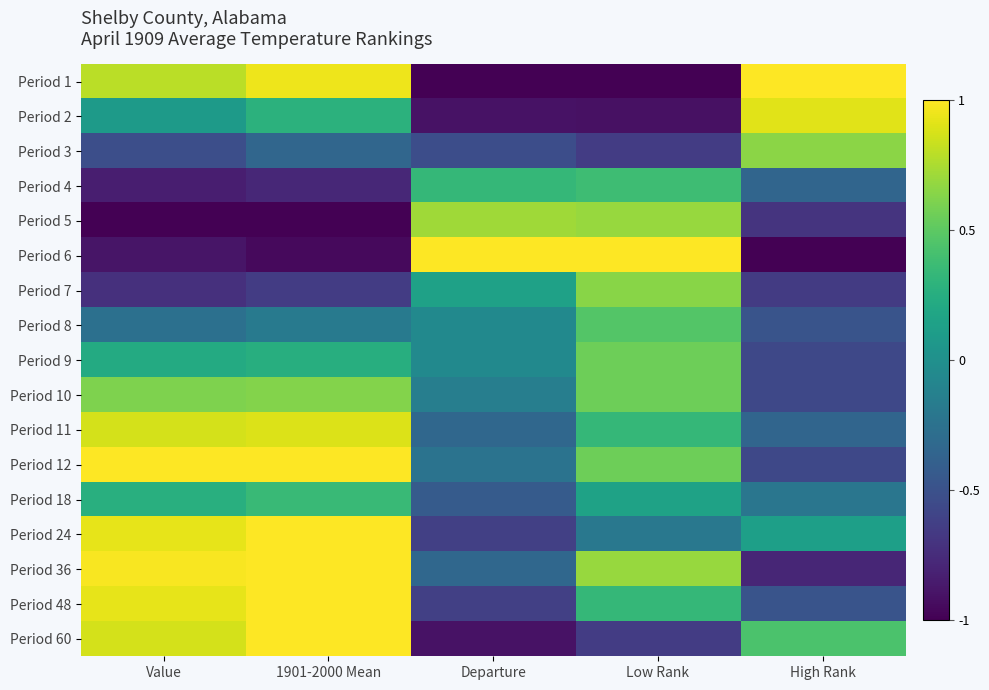

Which series has the widest spread of values?

Period 1